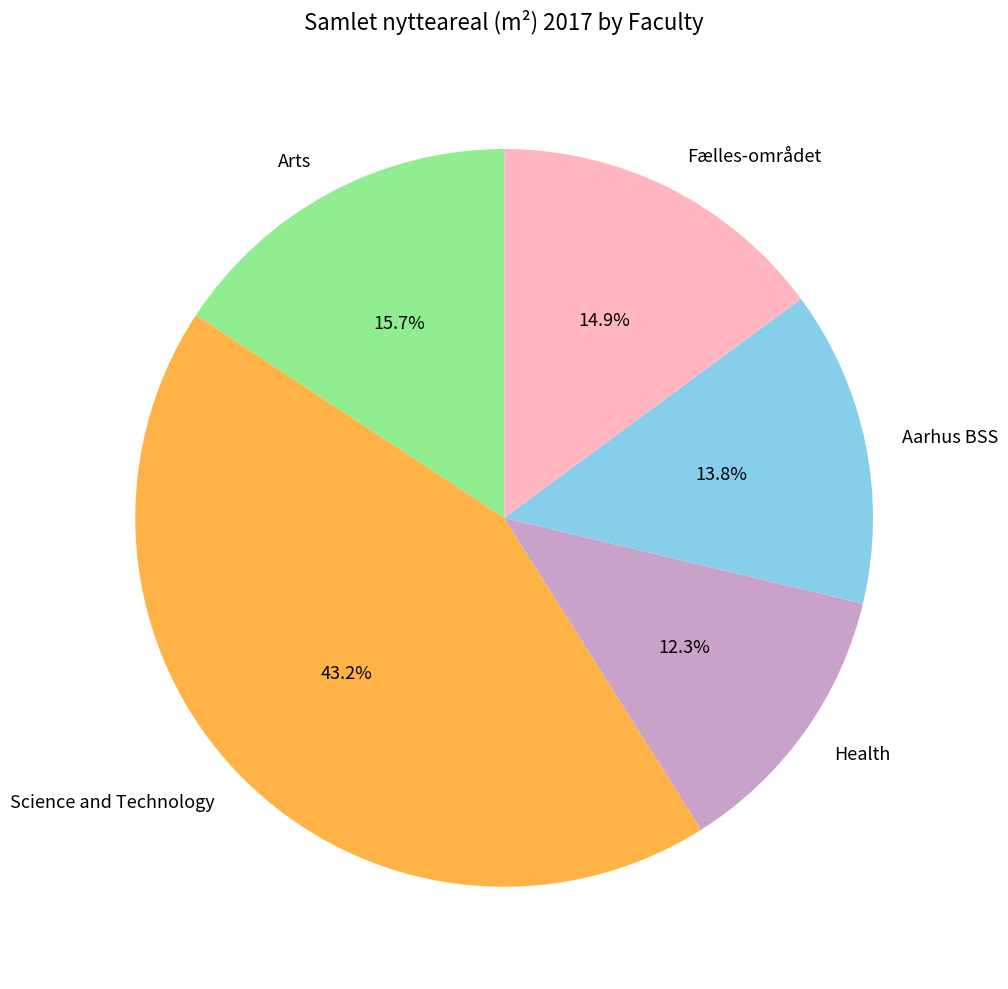

What is the ratio of the value at Fælles-området to the value at Science and Technology?

0.3